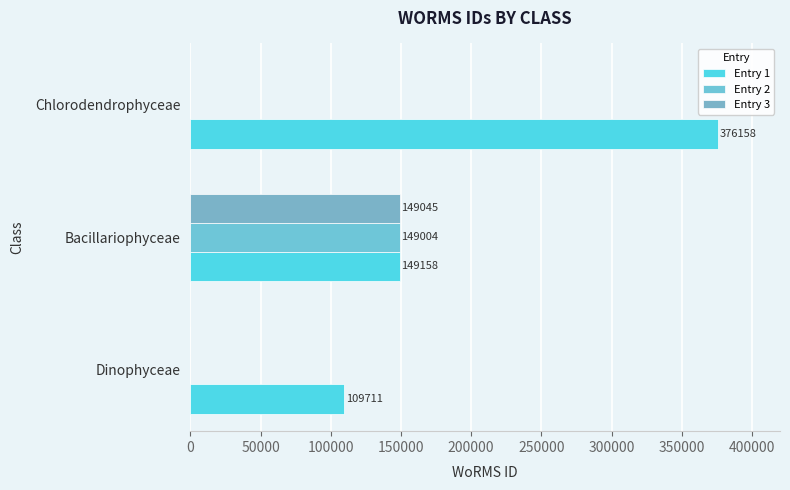

Which series has the largest total across all categories?

Entry 1